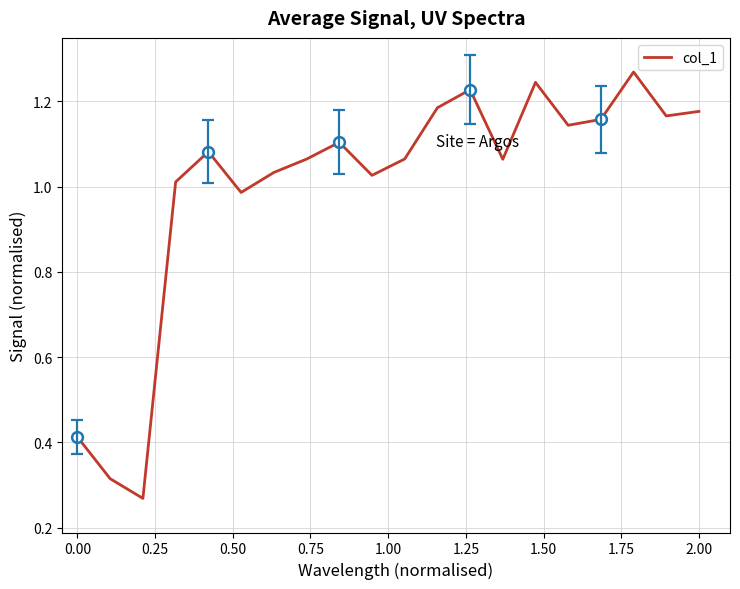

Is this an area chart (filled region under the line)?

No